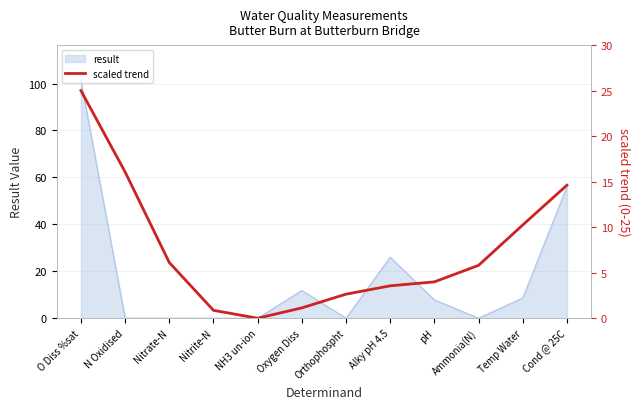

The result series shows 101.2 at O Diss %sat. True or false?

True